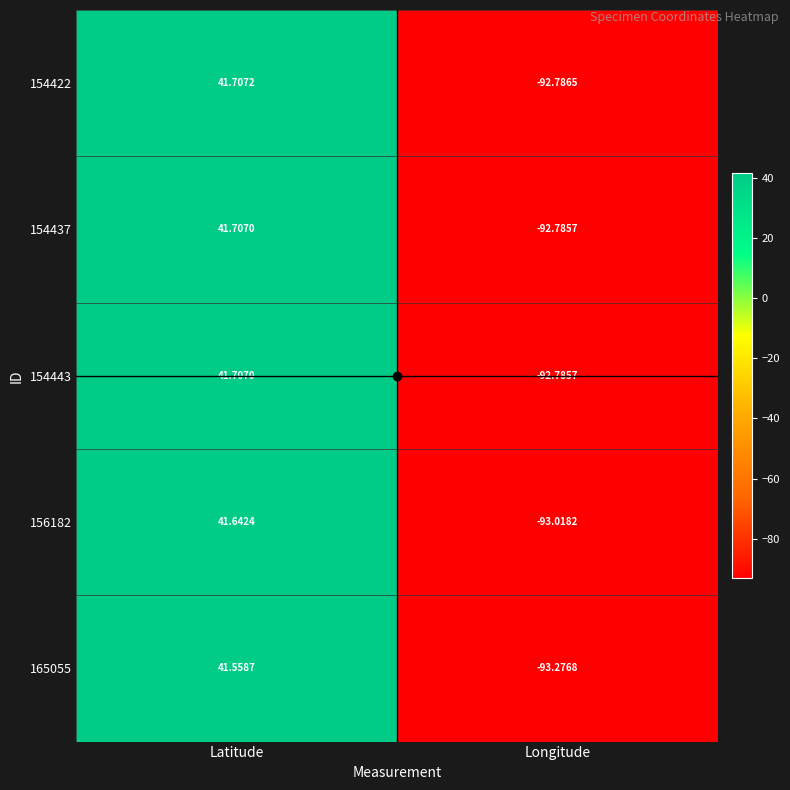

How many data points does each series have?

2